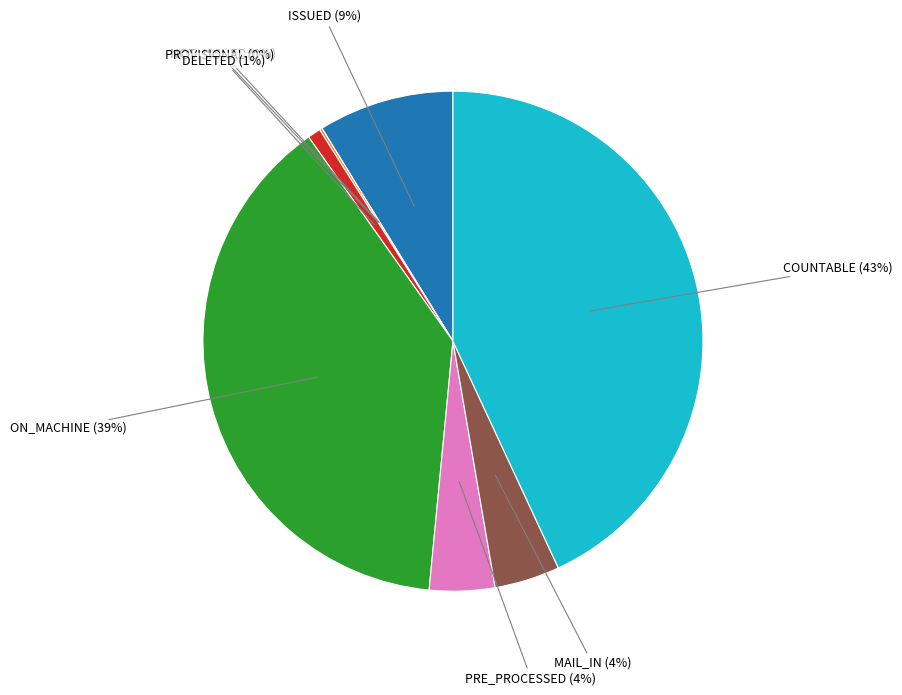

True or false: DELETED accounts for 11% of the total.

False